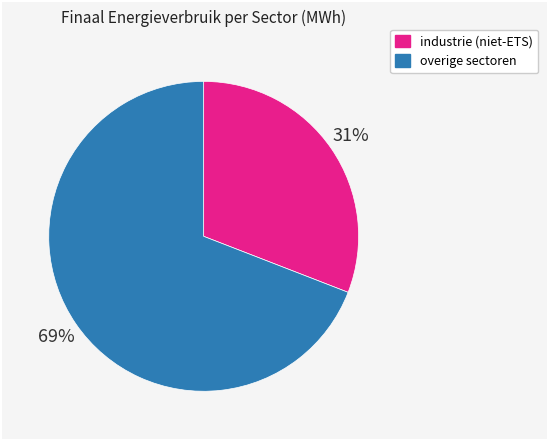

To the nearest percent, what is the average slice percentage?

50%